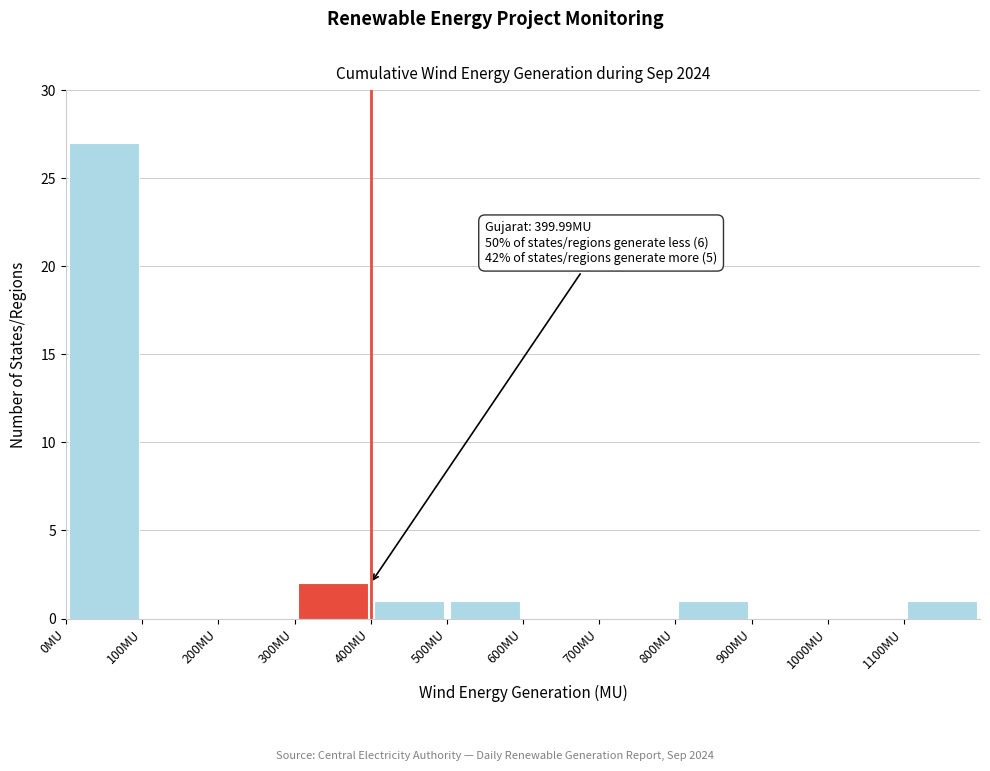

Which range on the x-axis has the tallest bar?

0 to 100